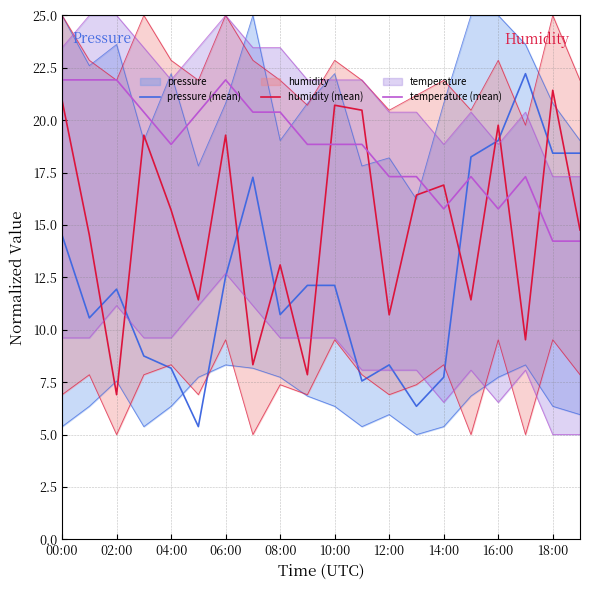

What is the average value of the temperature (mean) series?

18.7